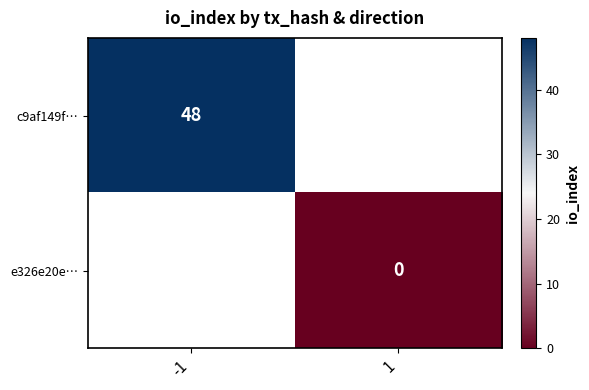

At how many categories does at least one series exceed 18?

1